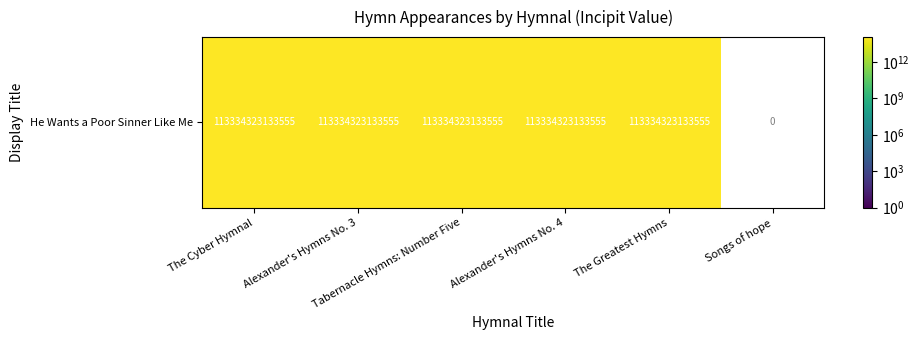

The chart shows a value of 113334323133555 at He Wants a Poor Sinner Like Me. True or false?

True